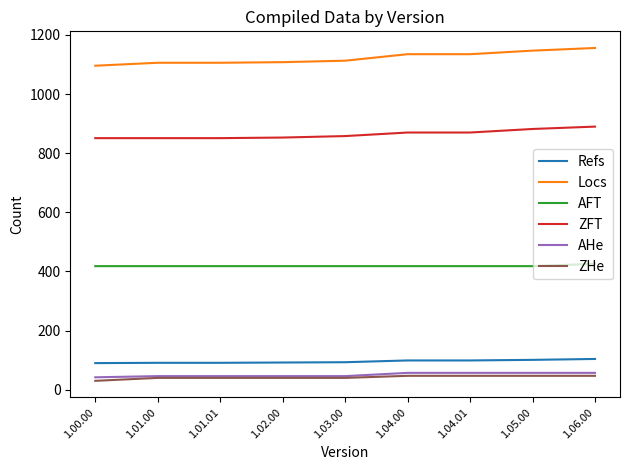

Is the value of ZFT at 1.03.00 greater than the value of AHe at 1.04.01?

Yes